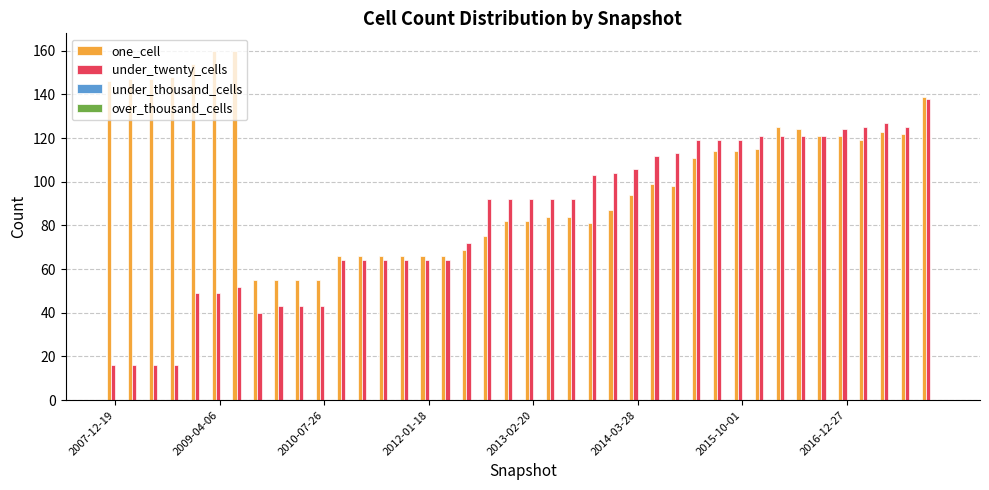

What is the sum of all under_twenty_cells values?

3317